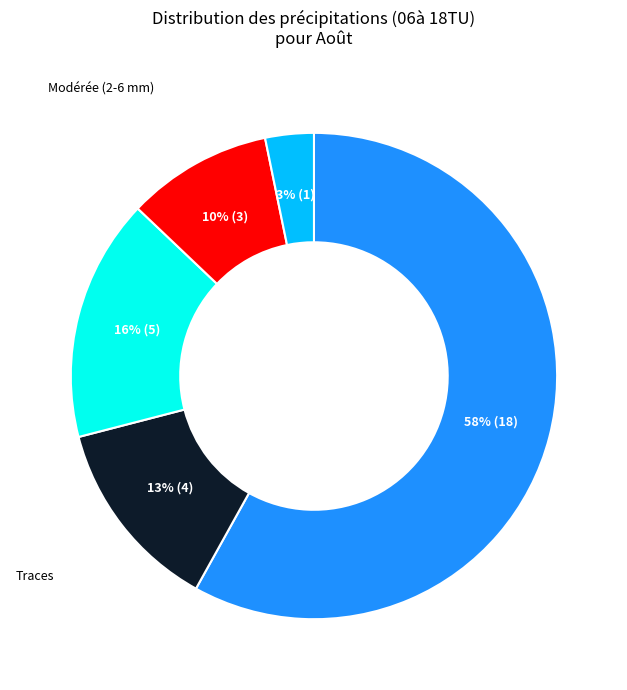

To the nearest percent, what is the difference between the largest and smallest slice percentages?

55%